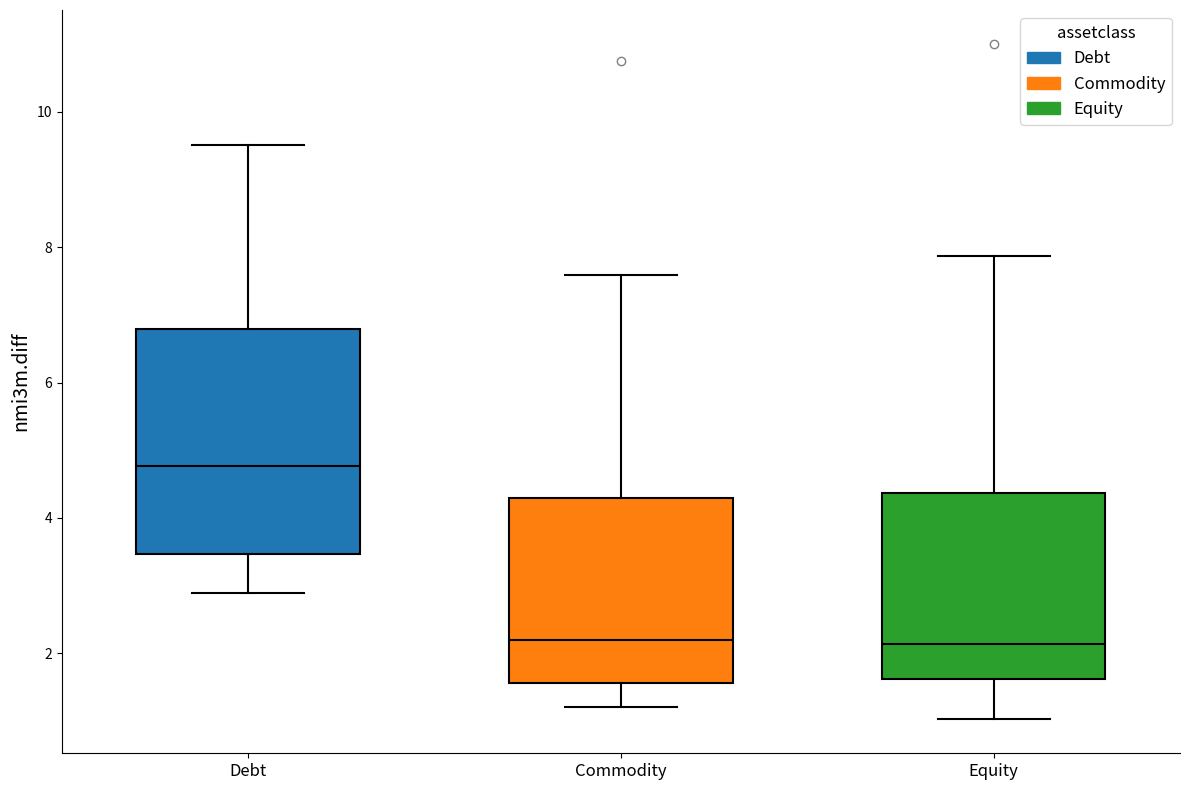

Reading left to right, read every box against the y-axis: the position of its median line, the range the box covers, and the ends of its whiskers. The values are not printed on the chart, so give them approximately, as read against the axis.

Debt: median 4.8, box 3.4 to 6.8, whiskers 2.8 to 9.6
Commodity: median 2.2, box 1.6 to 4.2, whiskers 1.2 to 7.6
Equity: median 2.2, box 1.6 to 4.4, whiskers 1.0 to 7.8